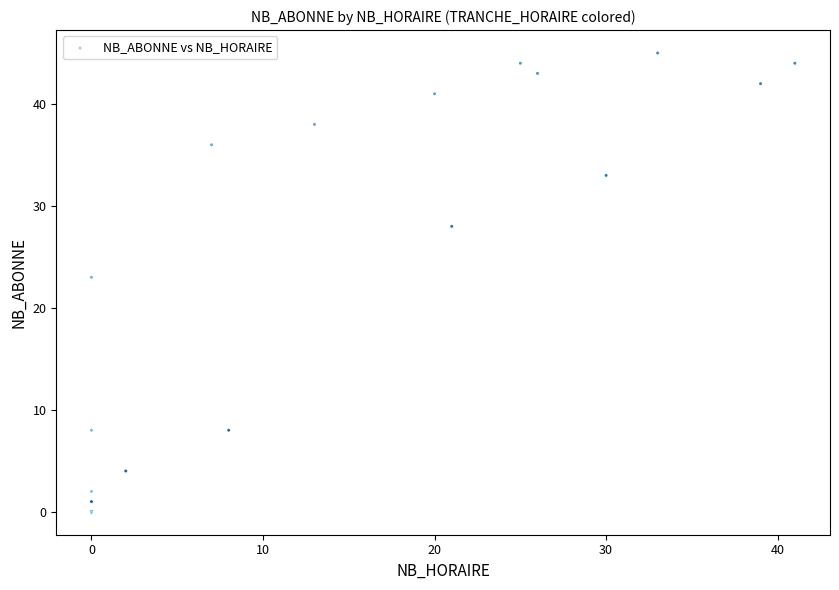

What Y value in the scatter plot is closest to 22?

23